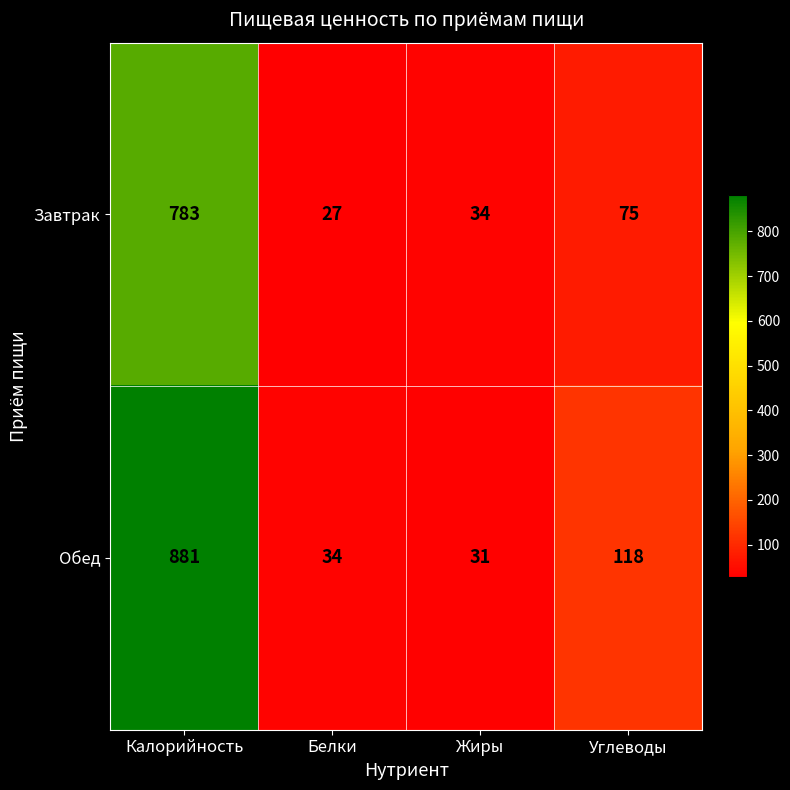

At Калорийность, list the series in order from largest to smallest.

Обед, Завтрак